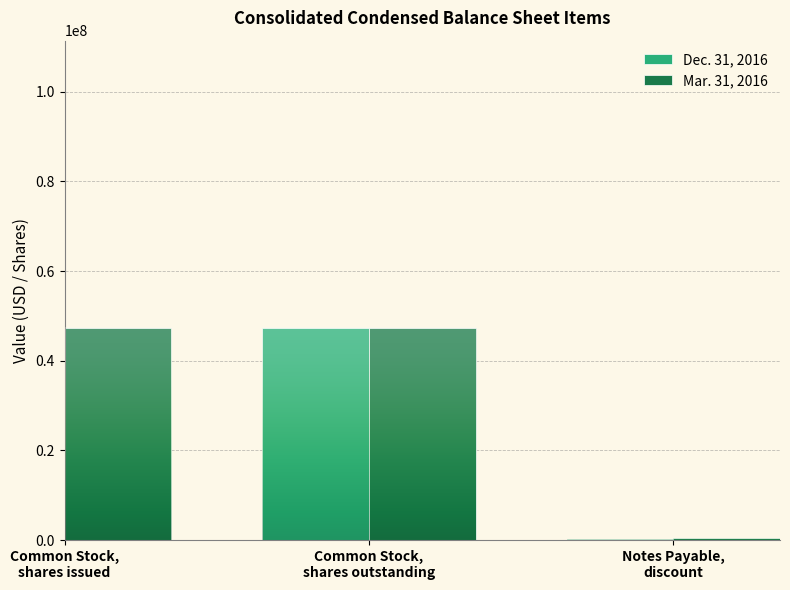

The value of Dec. 31, 2016 at Common Stock,
shares outstanding is 27737092. True or false?

False